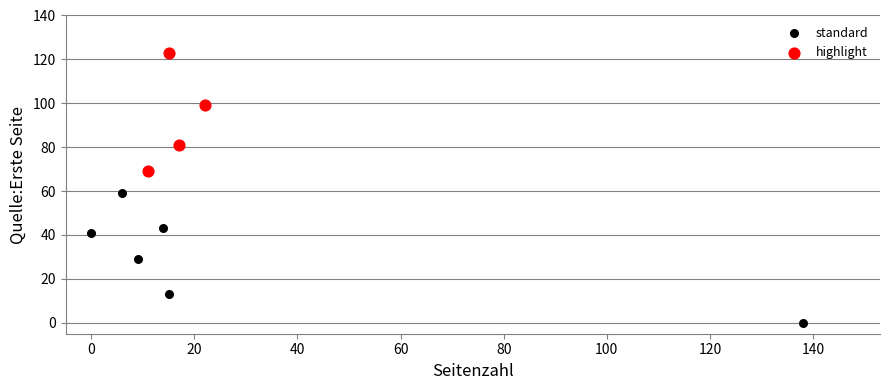

Which series reaches the minimum Y coordinate?

standard